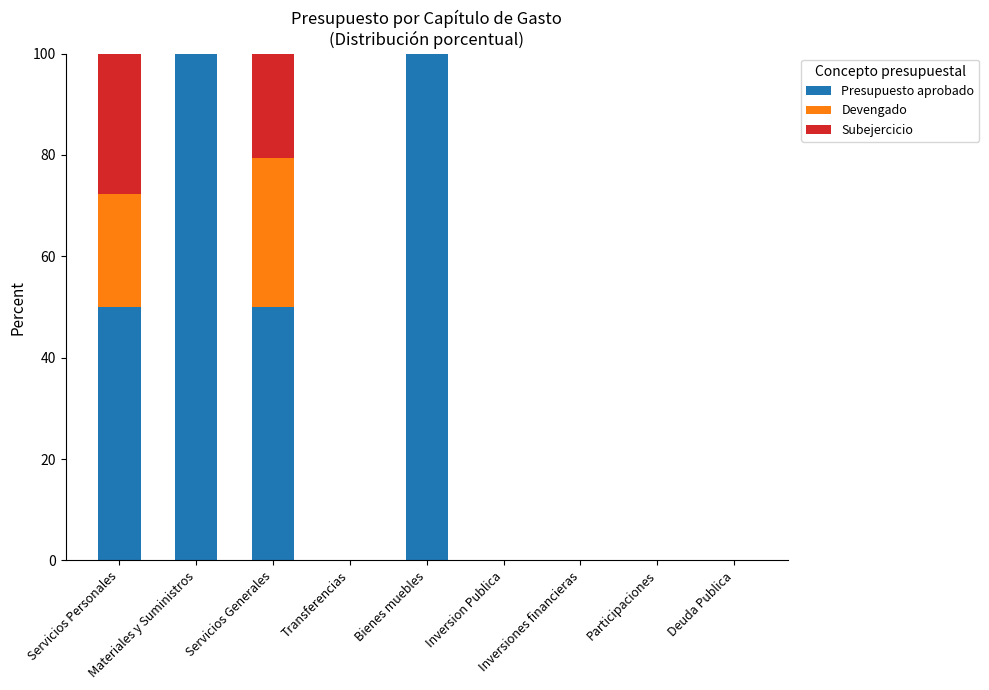

What is the maximum value for Presupuesto aprobado?

100.0